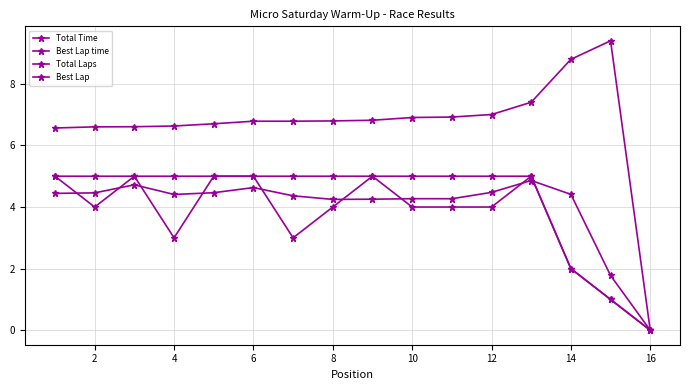

Rank the series by their maximum value, from highest to lowest.

Best Lap time, Total Laps, Best Lap, Total Time